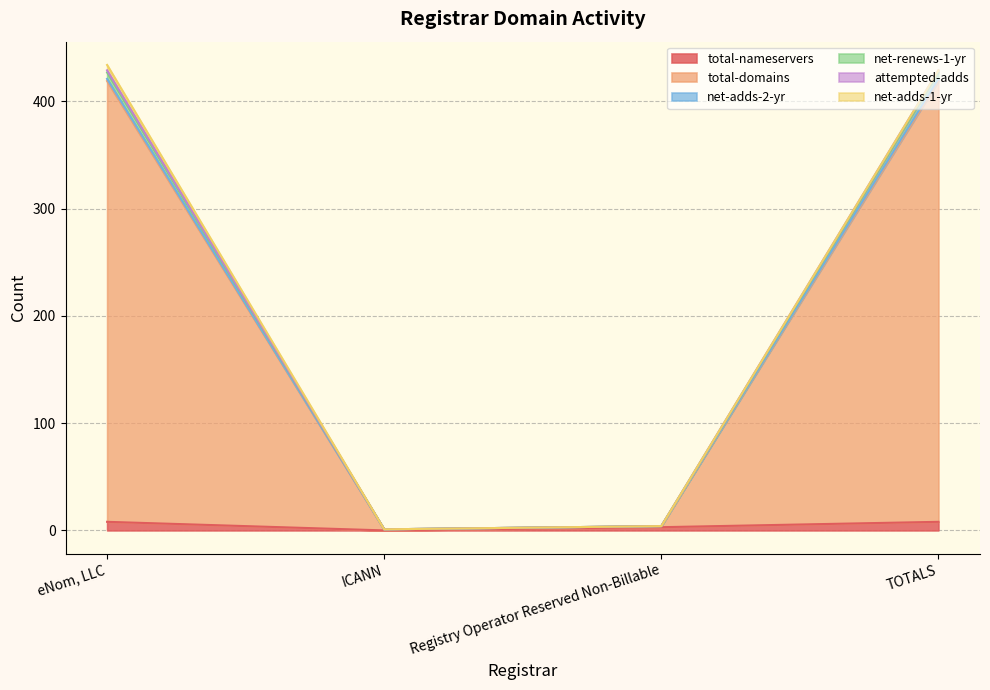

The net-adds-2-yr series shows 163 at TOTALS. True or false?

False